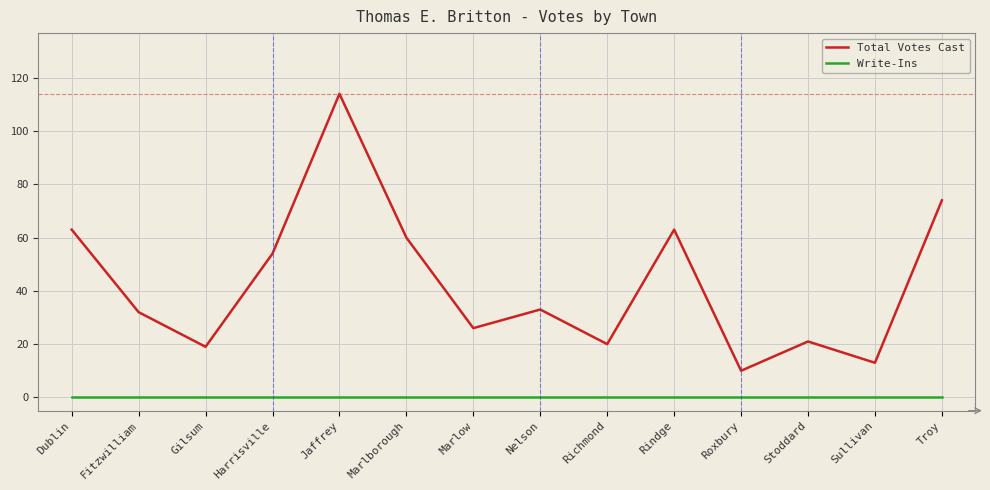

What is the spread (max minus min) of values at Fitzwilliam?

32